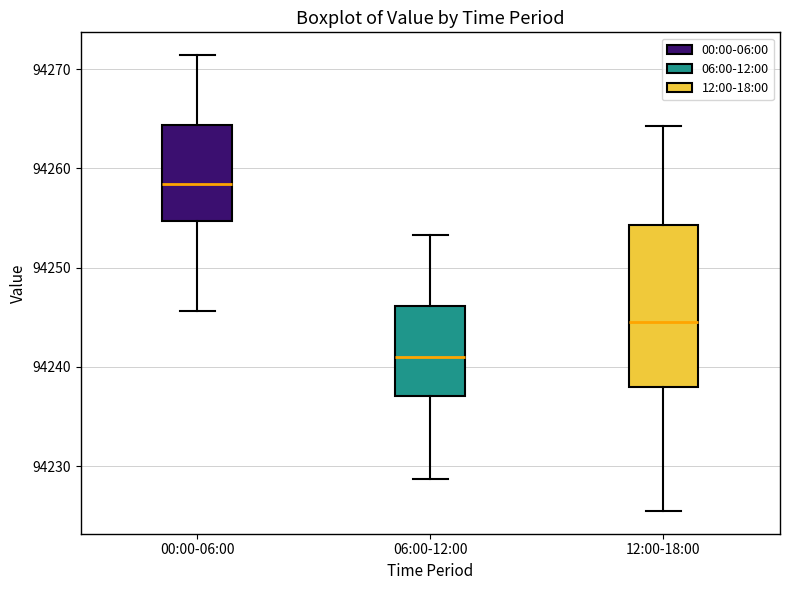

Where does the median line of the box for 00:00-06:00 sit on the y-axis? The values are not printed on the chart, so give them approximately, as read against the axis.

94258